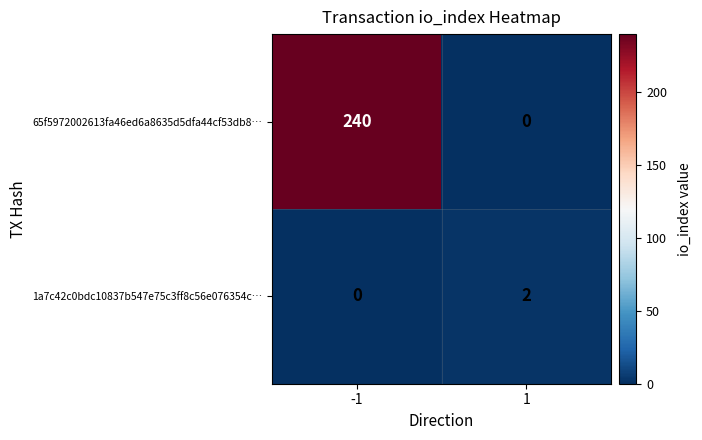

What is the greatest value displayed?

240